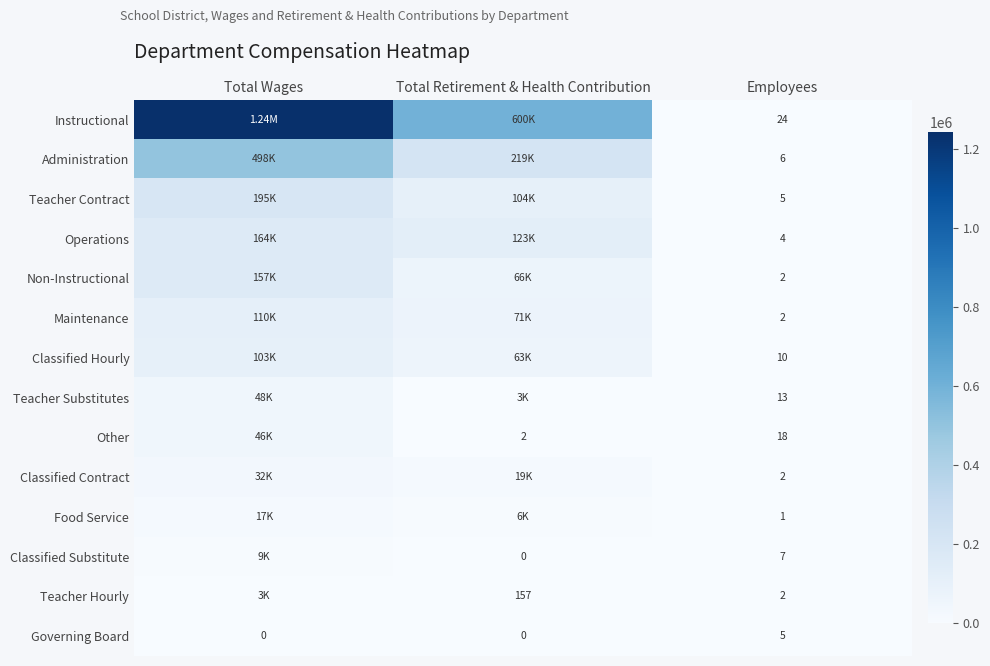

Between Employees and Total Wages, which is larger?

Total Wages